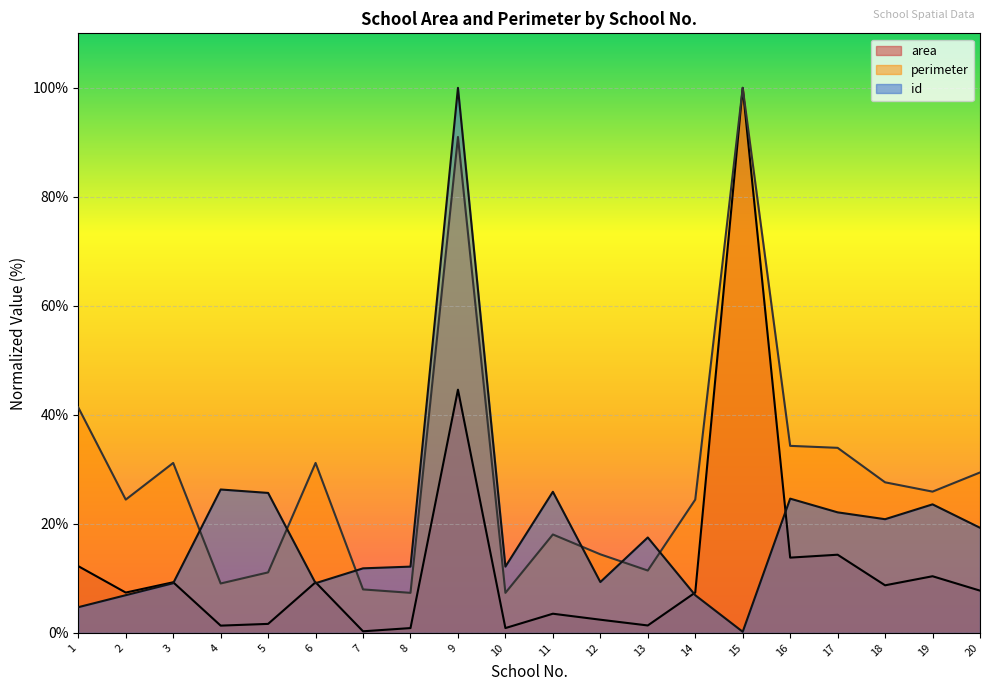

Reading right to left, list all the values displayed in this chart.

id: 20=19.3	19=23.6	18=20.9	17=22.1	16=24.6	15=0.2	14=6.9	13=17.5	12=9.3	11=25.9	10=12.2	9=100.0	8=12.2	7=11.8	6=9.1	5=25.7	4=26.3	3=9.1	2=6.9	1=4.7
perimeter: 20=29.4	19=25.9	18=27.6	17=34.0	16=34.3	15=100.0	14=24.5	13=11.4	12=14.4	11=18.1	10=7.3	9=91.0	8=7.3	7=8.0	6=31.2	5=11.1	4=9.1	3=31.2	2=24.5	1=41.4
area: 20=7.8	19=10.4	18=8.7	17=14.3	16=13.8	15=100.0	14=7.4	13=1.4	12=2.4	11=3.5	10=0.9	9=44.6	8=0.9	7=0.3	6=9.3	5=1.7	4=1.3	3=9.3	2=7.4	1=12.2